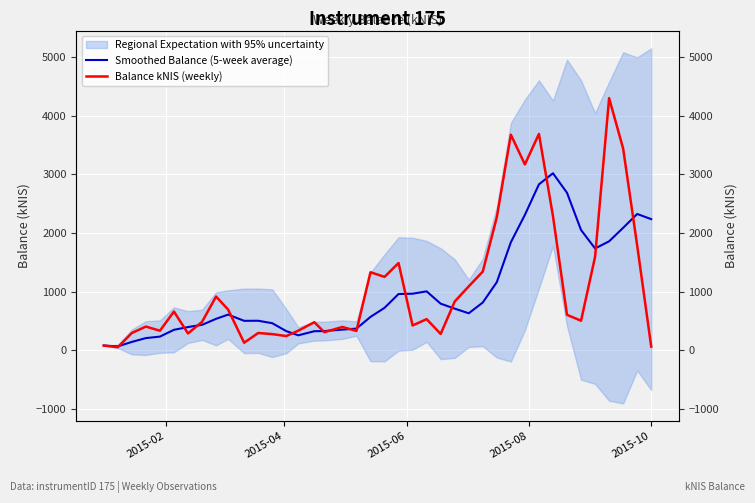

At how many categories does at least one series exceed 3114?

5